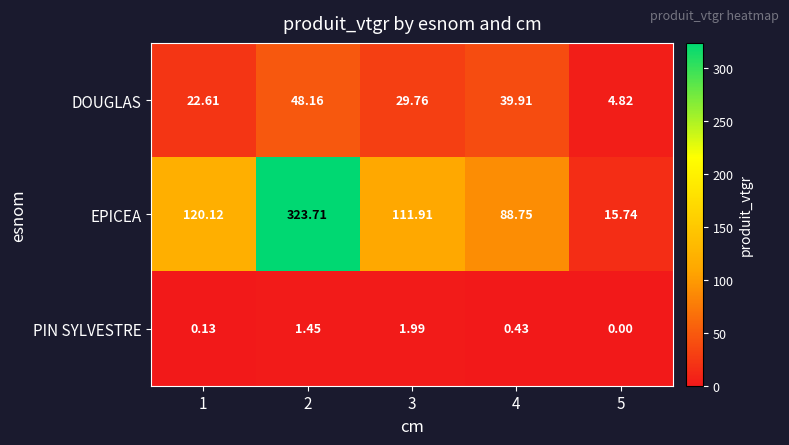

How many categories are shown in the chart?

5